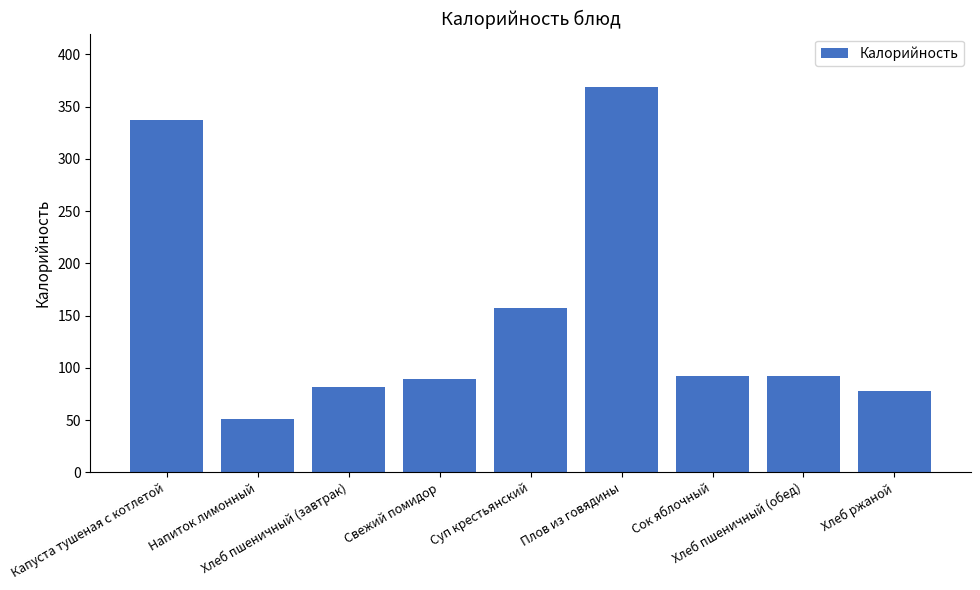

Which has a higher value, Капуста тушеная с котлетой or Плов из говядины?

Плов из говядины